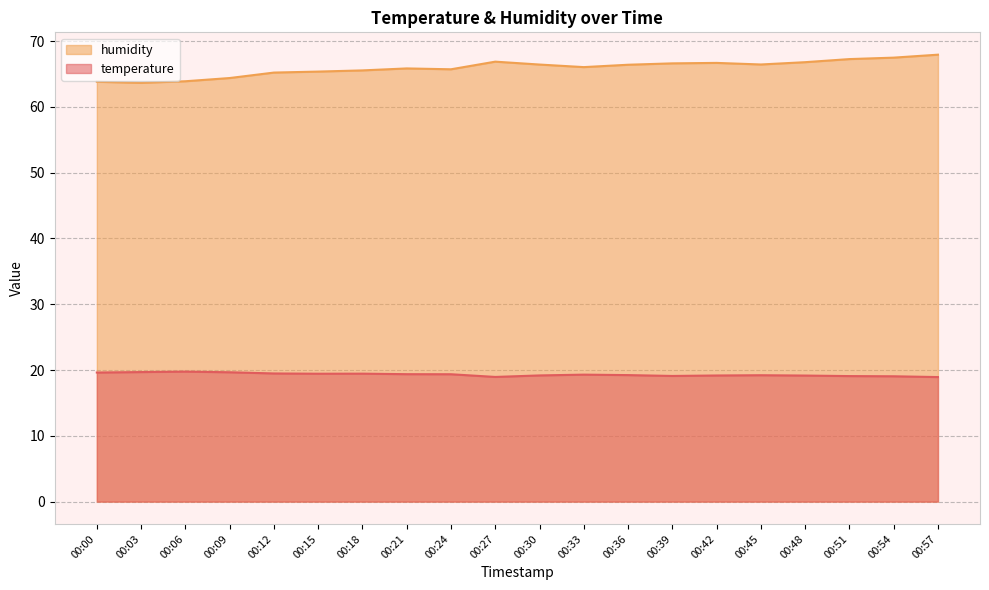

What are all the series names shown in the legend?

humidity, temperature